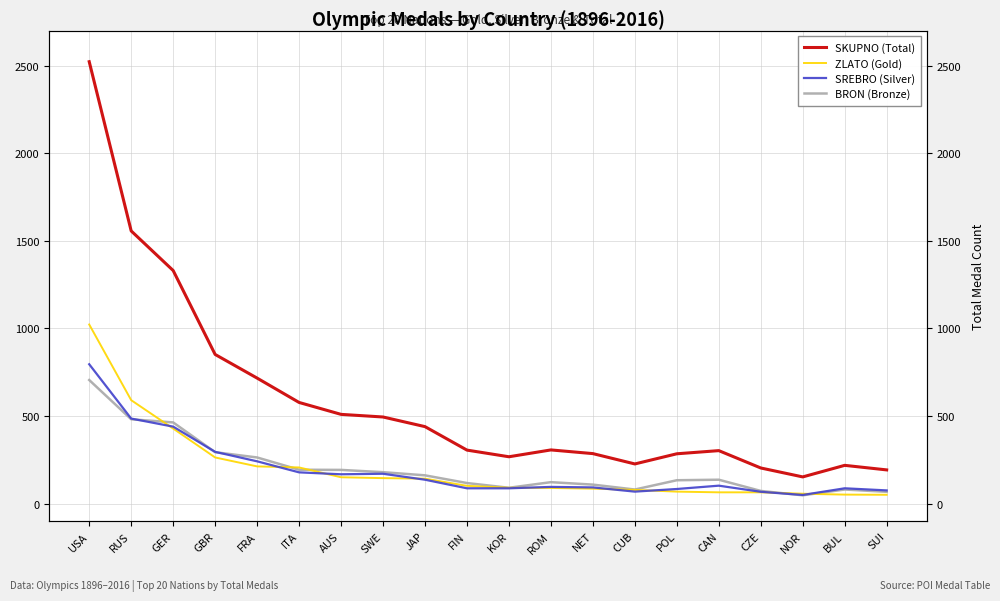

How many interior local valleys does the SREBRO (Silver) series have?

3